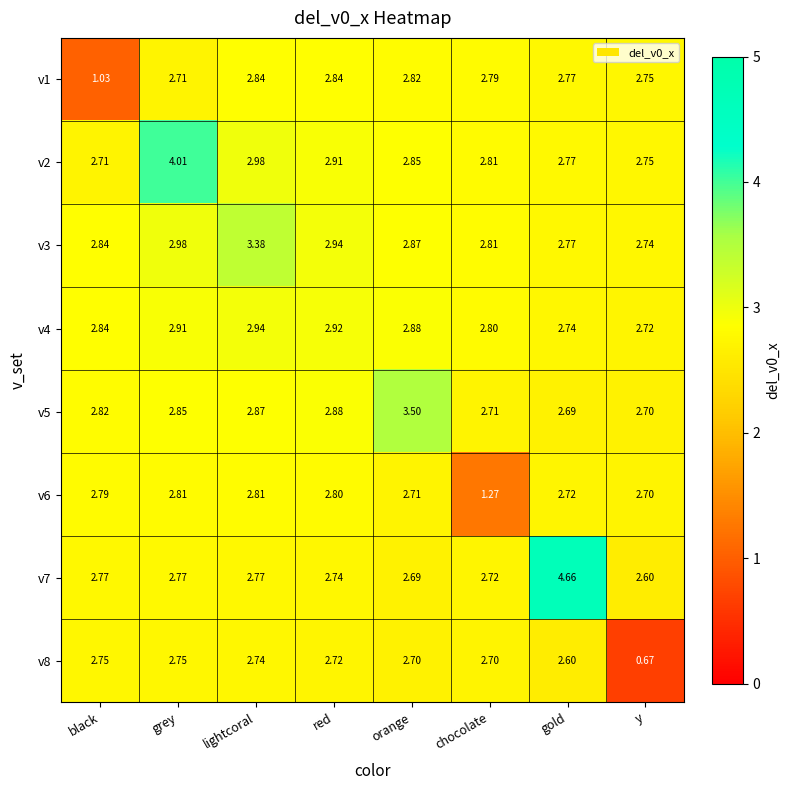

Where does the v8 series first go above 2?

black